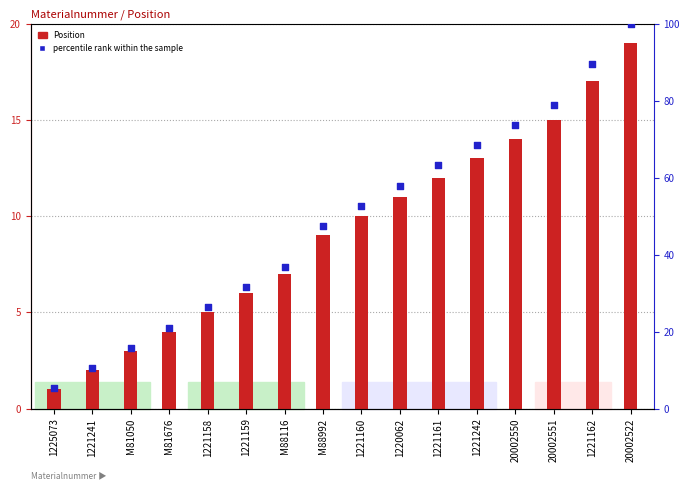

Which series has the largest total across all categories?

percentile rank within the sample